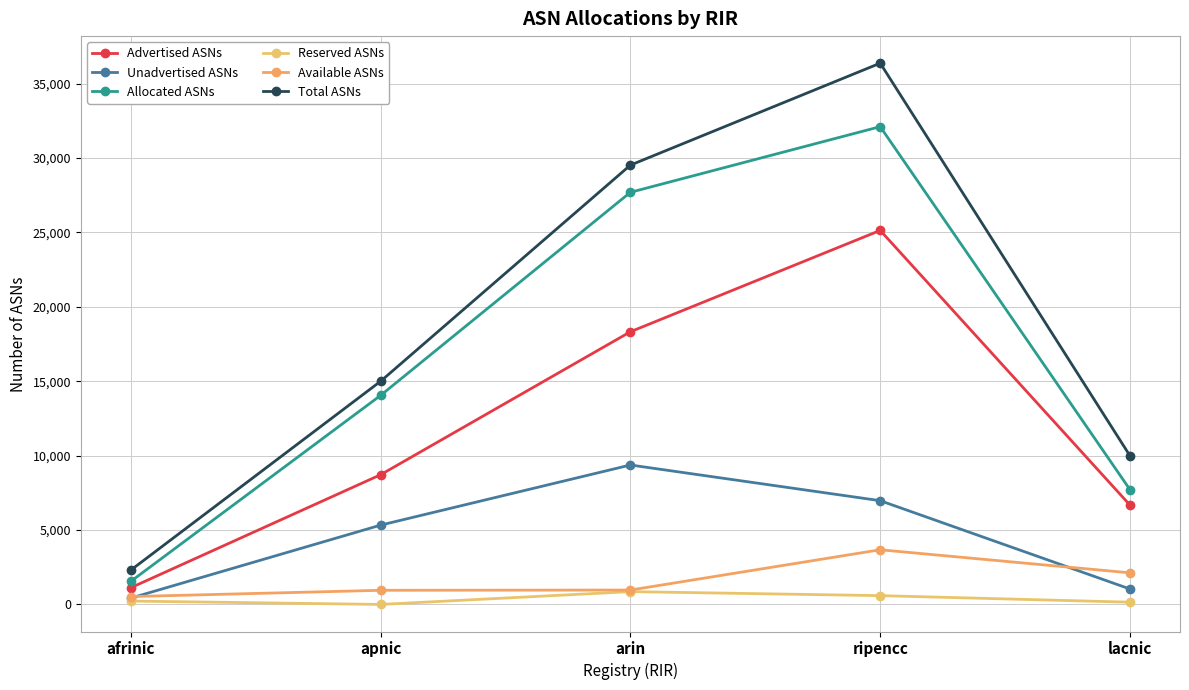

At how many categories does at least one series exceed 32599?

1